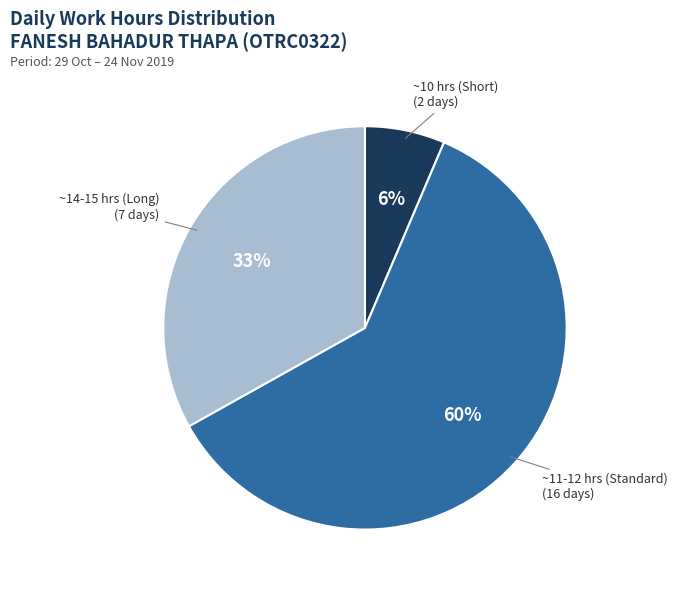

Does any single category account for the majority?

Yes